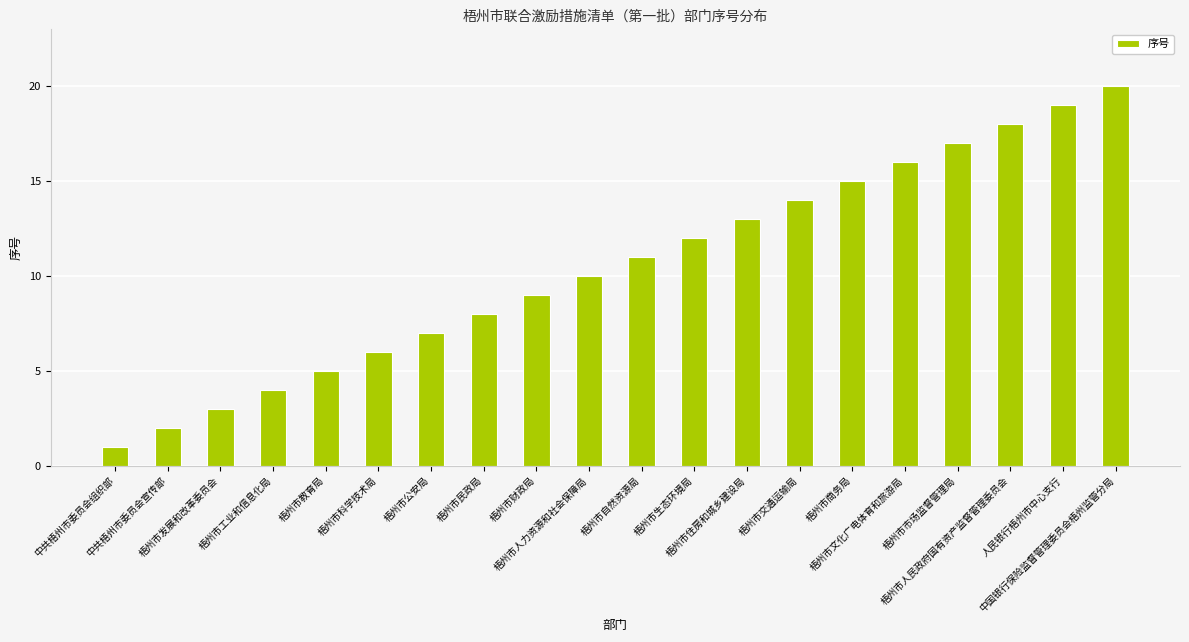

True or false: the data shows 7 at 梧州市工业和信息化局.

False